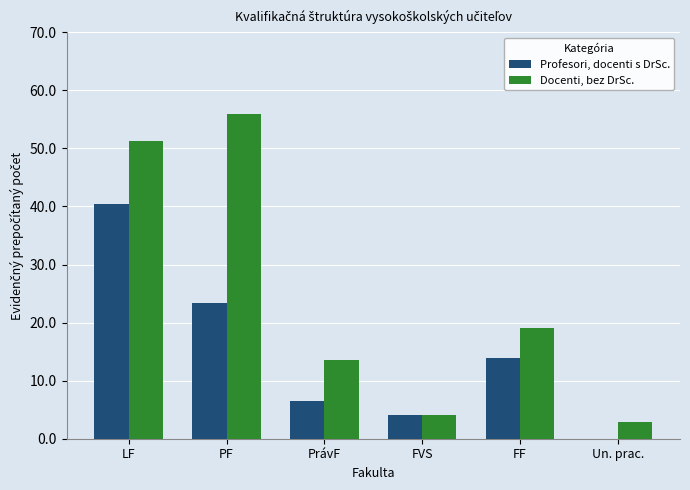

Are the bars horizontal?

No